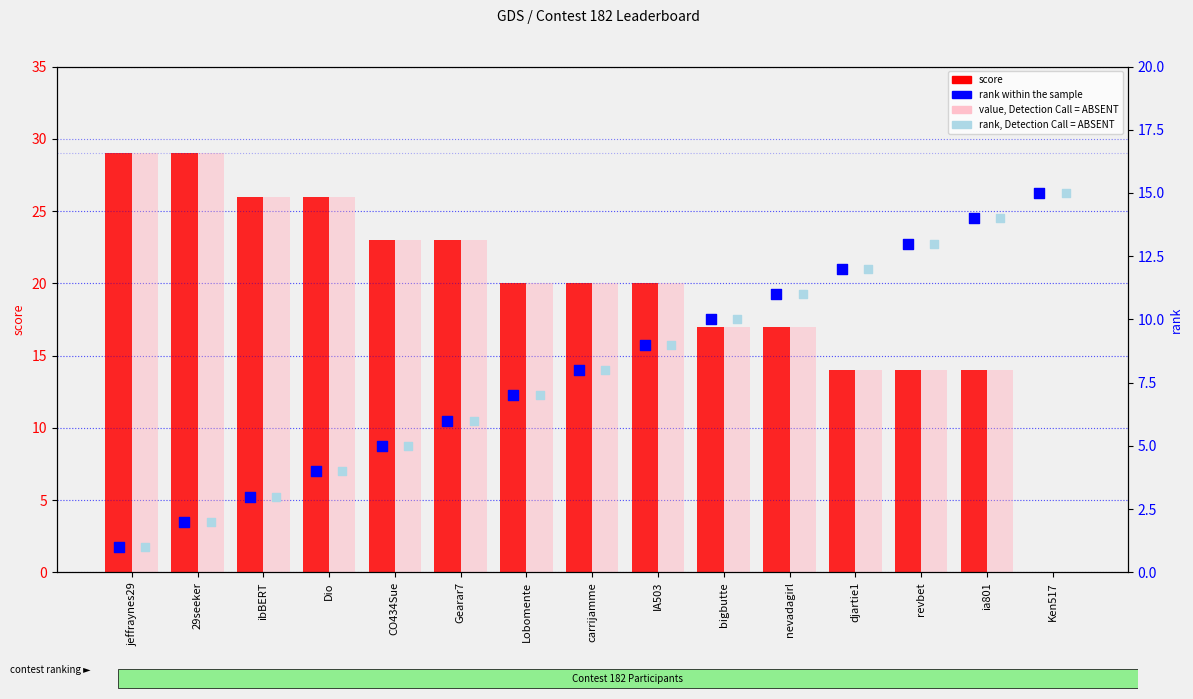

At which category is the sum across all series the highest?

29seeker